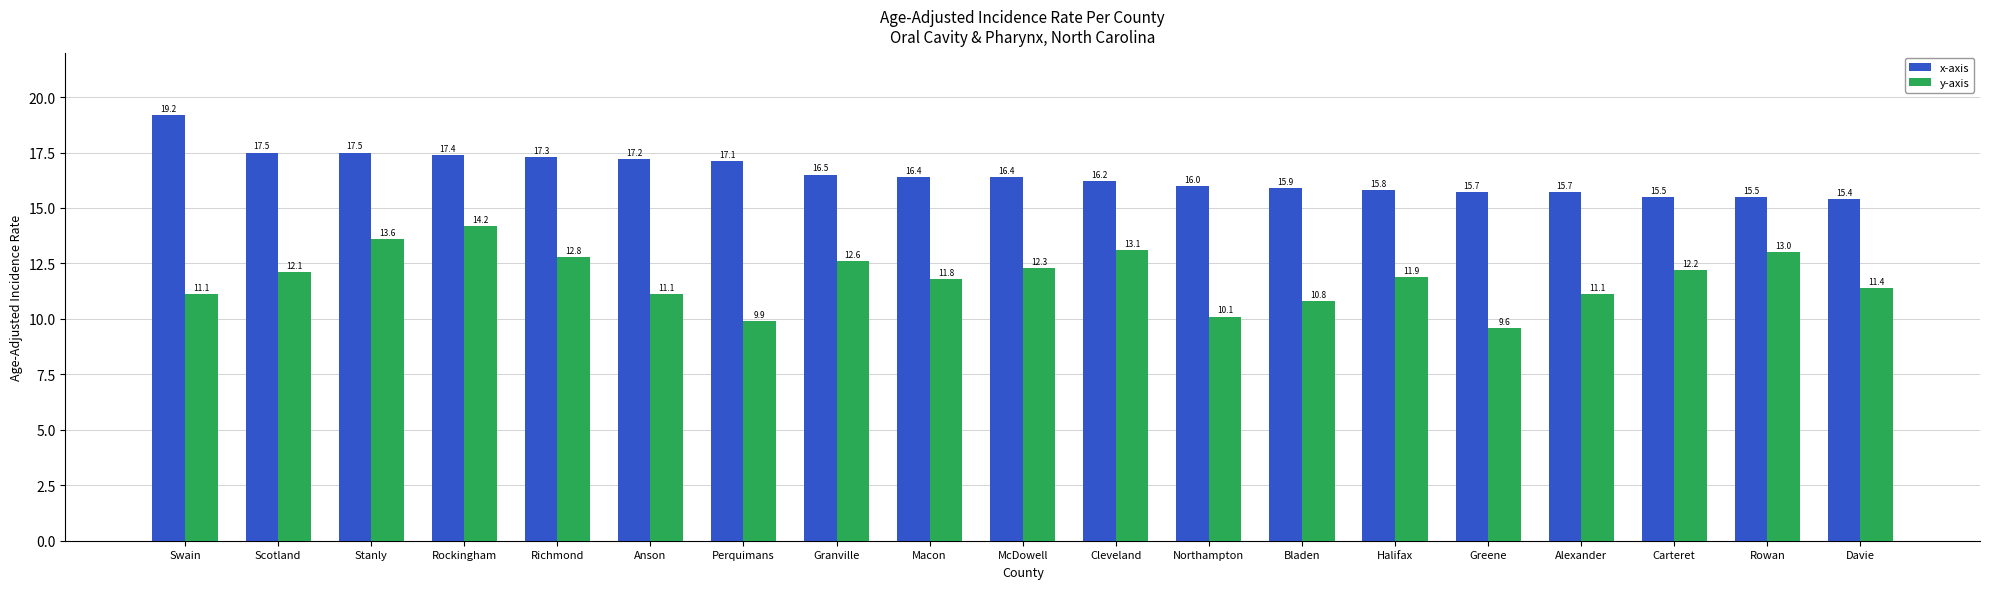

Rank the series by their maximum value, from highest to lowest.

x-axis, y-axis